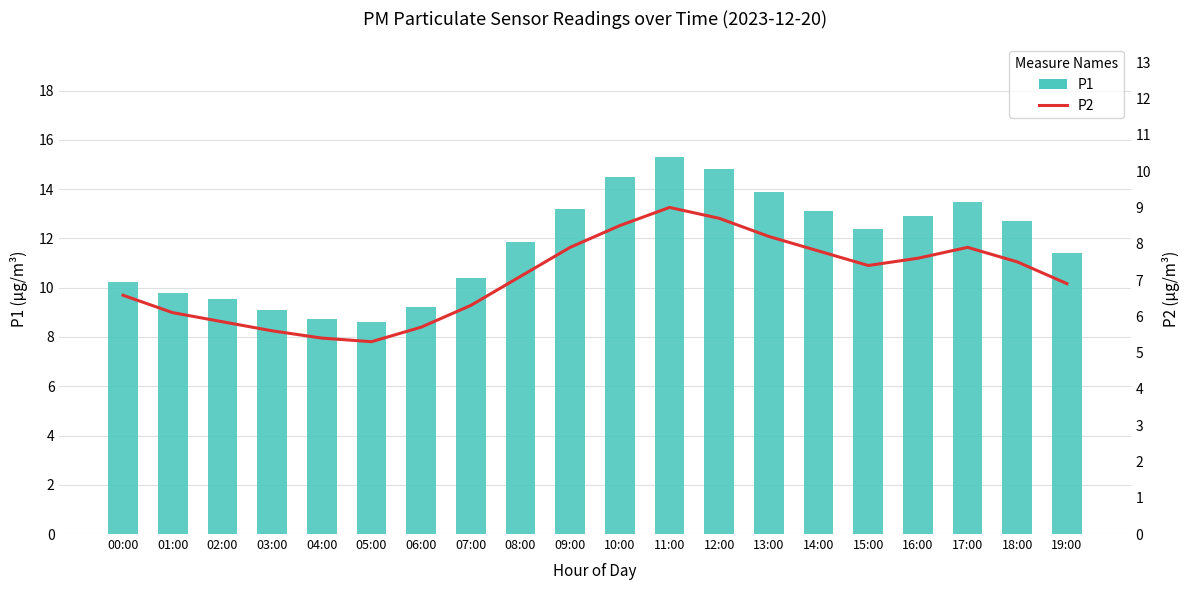

Which series has the largest range (max minus min)?

P1